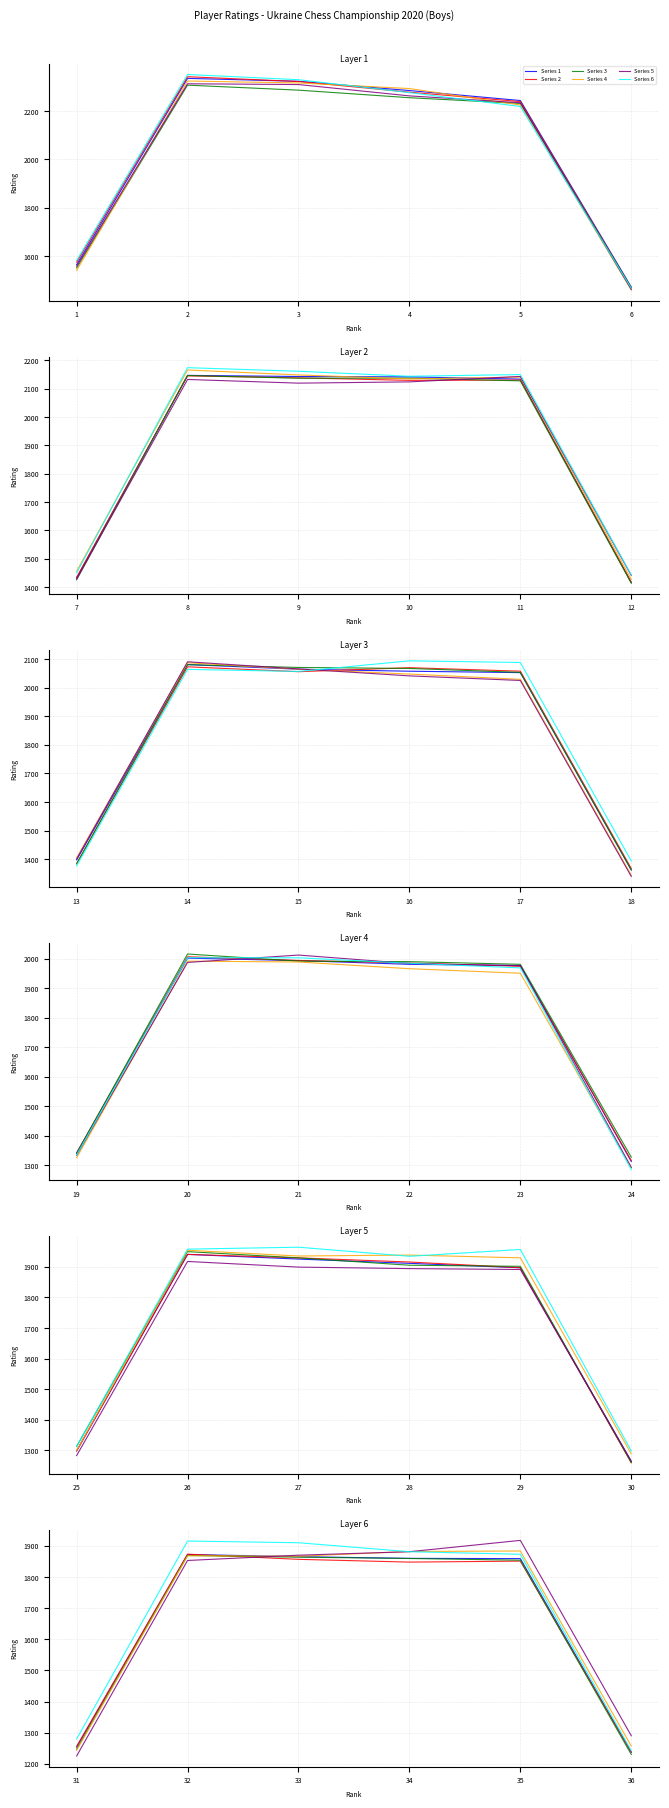

How many interior local peaks does the Series 2 series have?

2